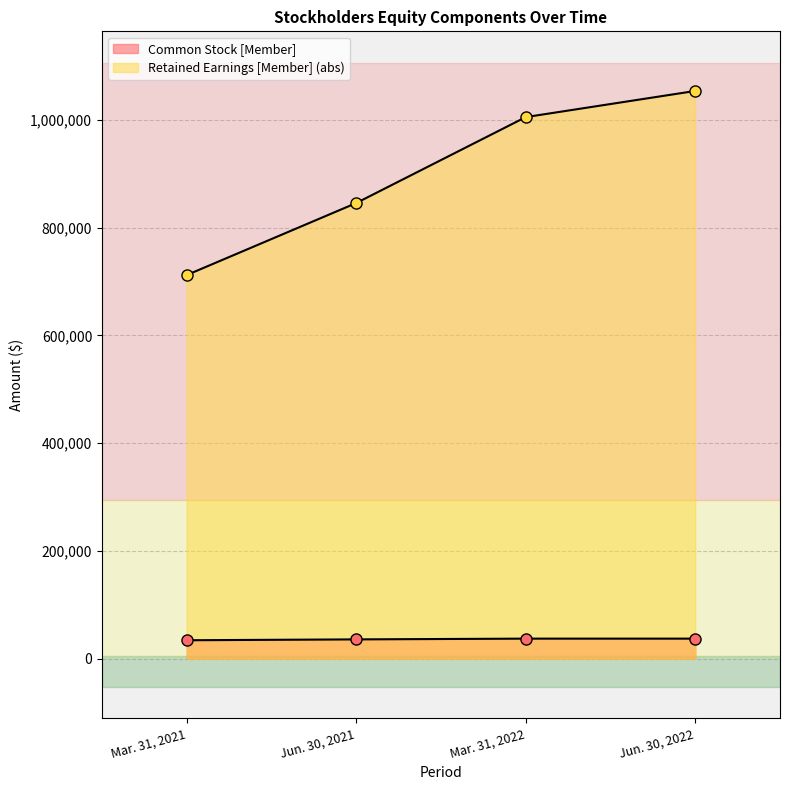

What is the difference between the maximum and second lowest values in the Retained Earnings [Member] series?

207979